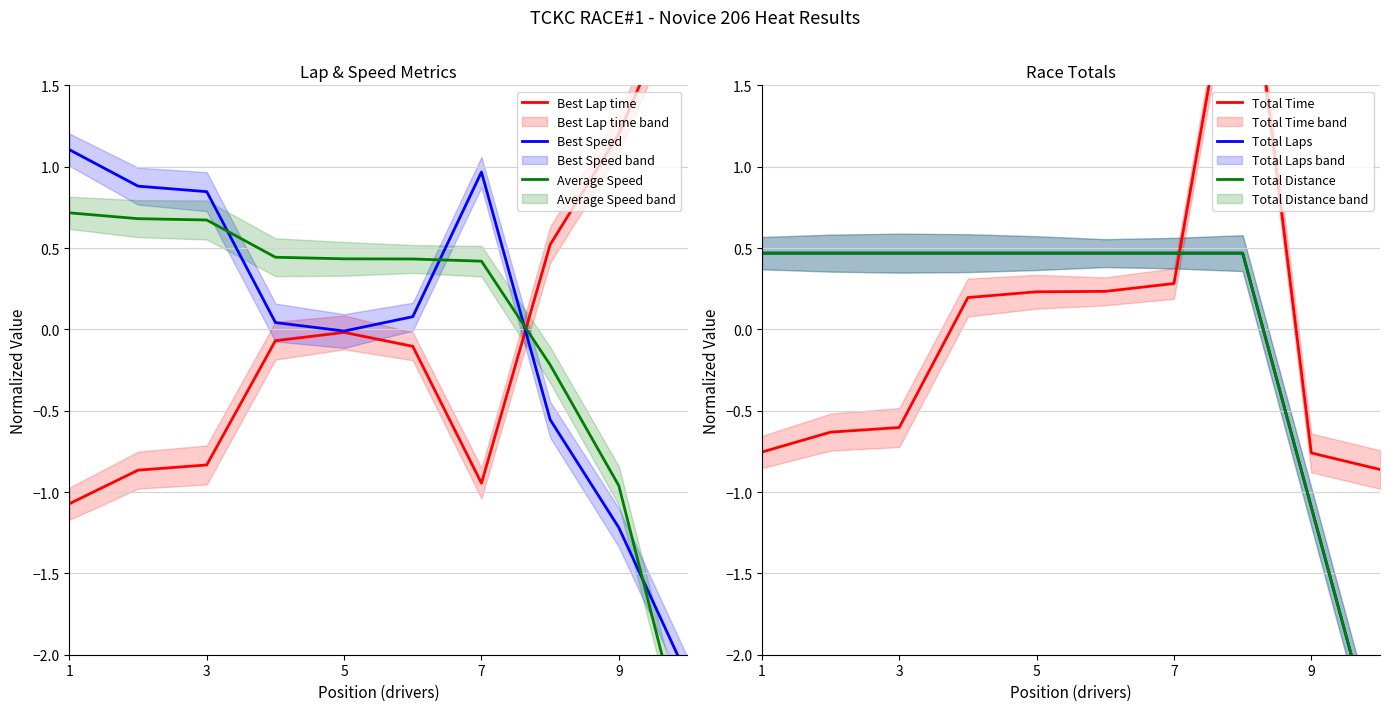

After their last crossing, which series has the higher values: Best Lap time or Average Speed?

Best Lap time